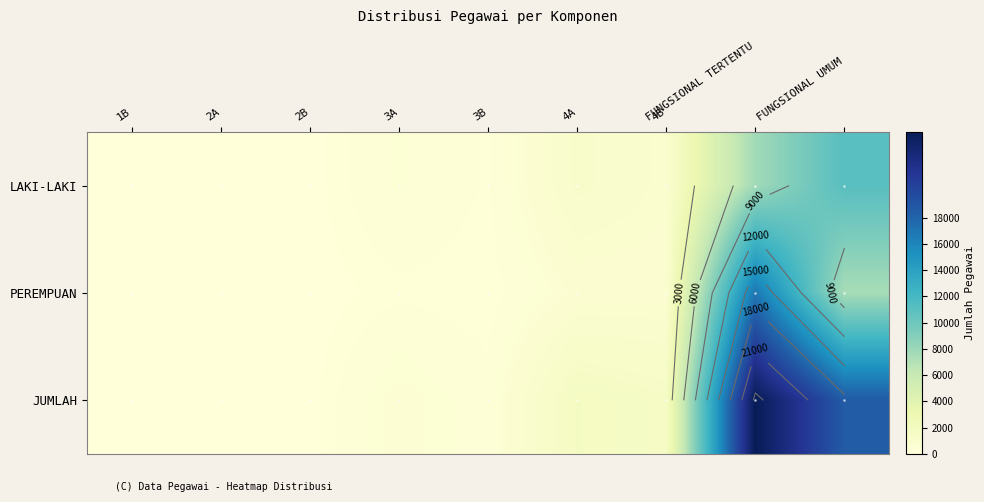

Between 3A and FUNGSIONAL TERTENTU, which series saw the biggest shift?

JUMLAH